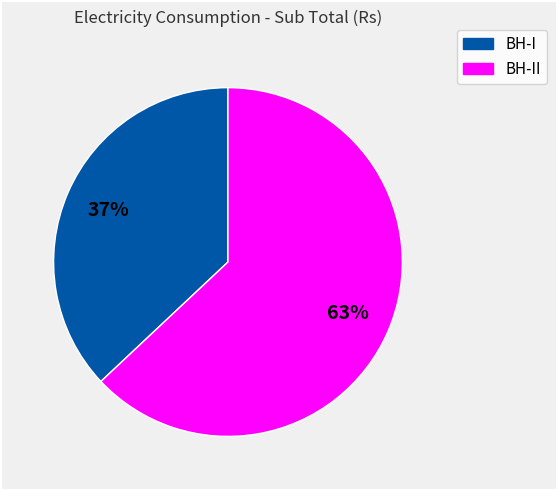

To the nearest percent, what is the difference between the largest and smallest slice percentages?

26%